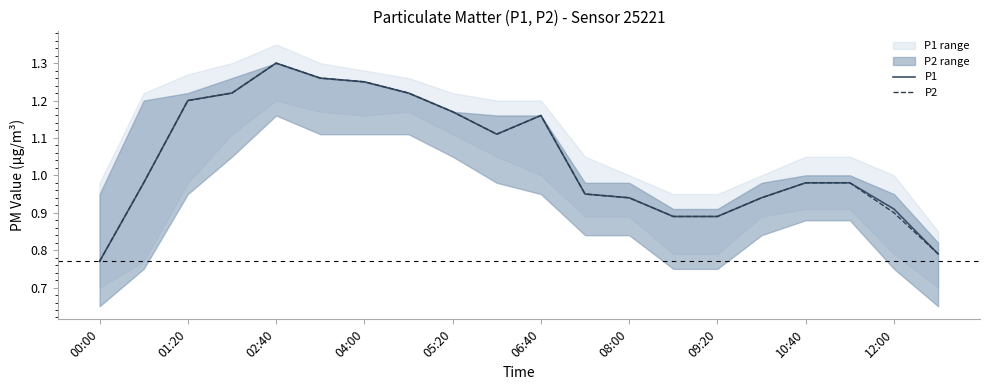

The P2 series shows 1.4 at 08:00. True or false?

False